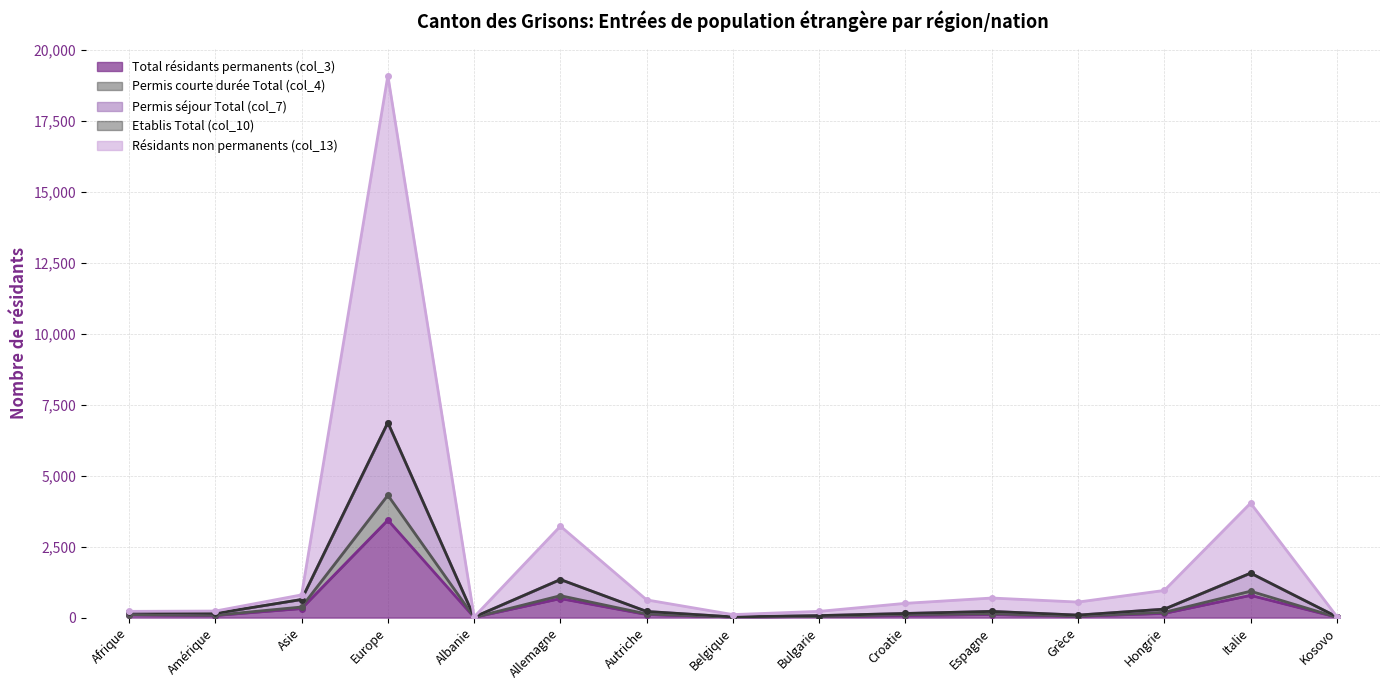

The Résidants non permanents (col_13) series shows 105 at Afrique. True or false?

True